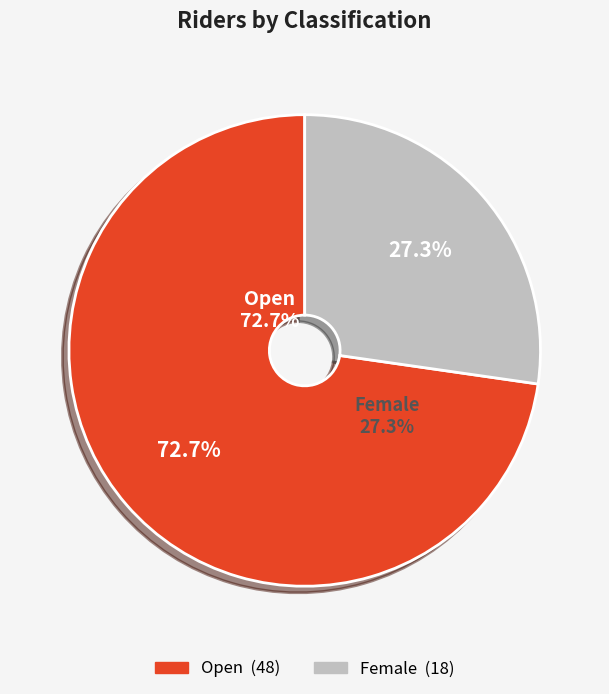

Which category has the smallest portion of the pie?

Female